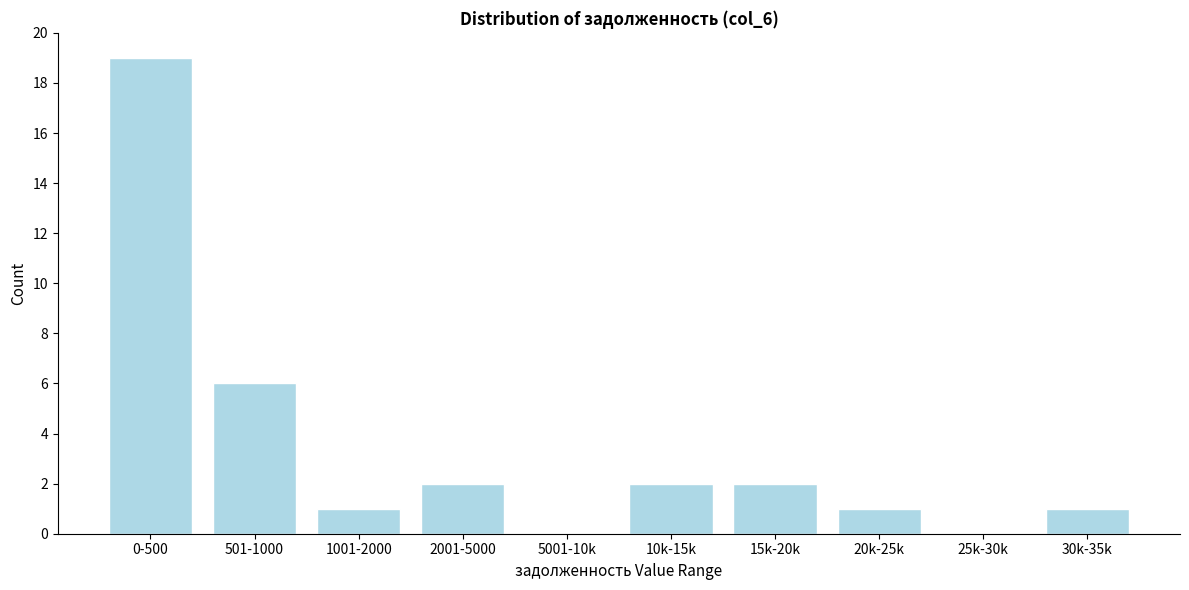

Reading left to right, what are all the values shown in this chart?

0-500=19	501-1000=6	1001-2000=1	2001-5000=2	5001-10k=0	10k-15k=2	15k-20k=2	20k-25k=1	25k-30k=0	30k-35k=1